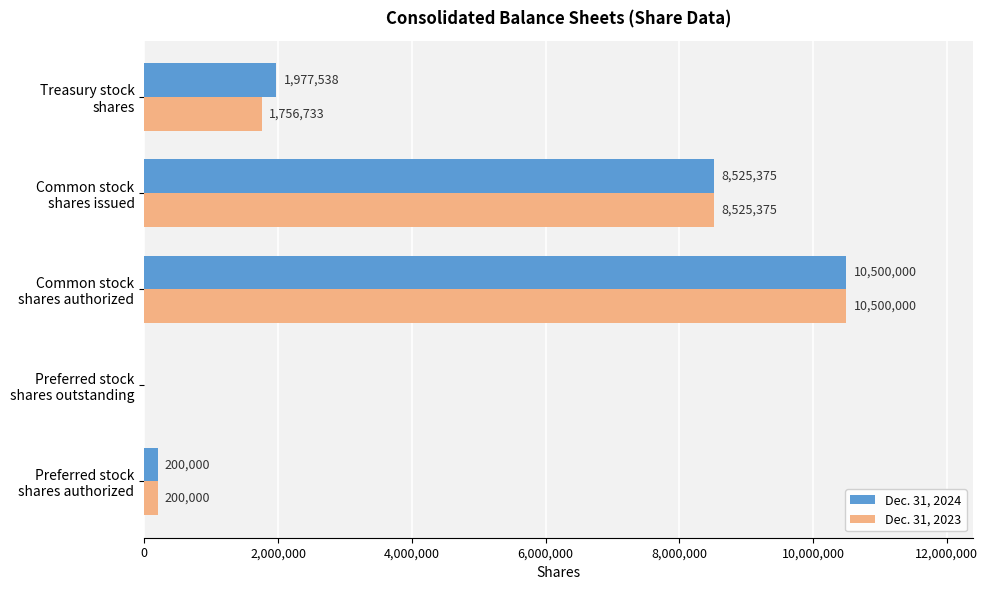

What is the greatest value displayed?

10500000